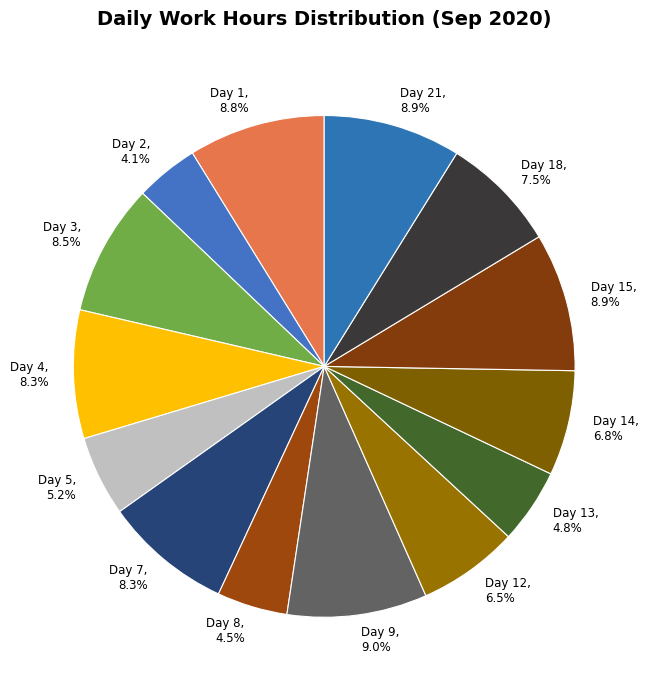

To the nearest percent, what is the average slice percentage?

7%